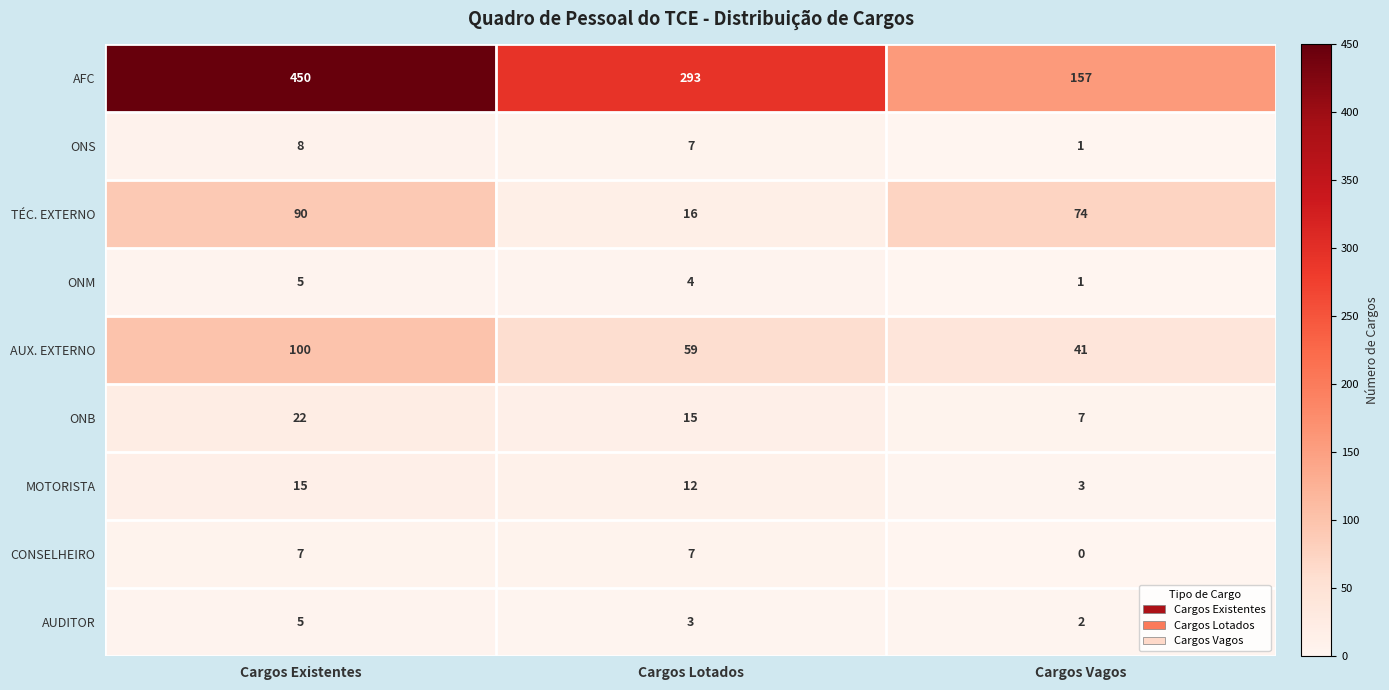

At which category is the sum across all series the highest?

Cargos Existentes